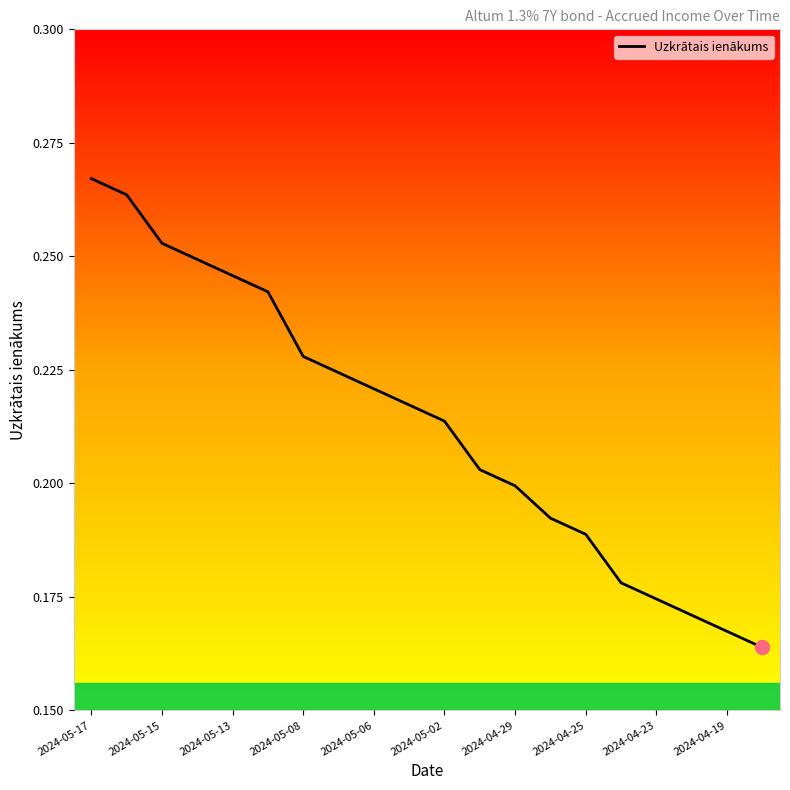

How many values are between 0 and 1?

20